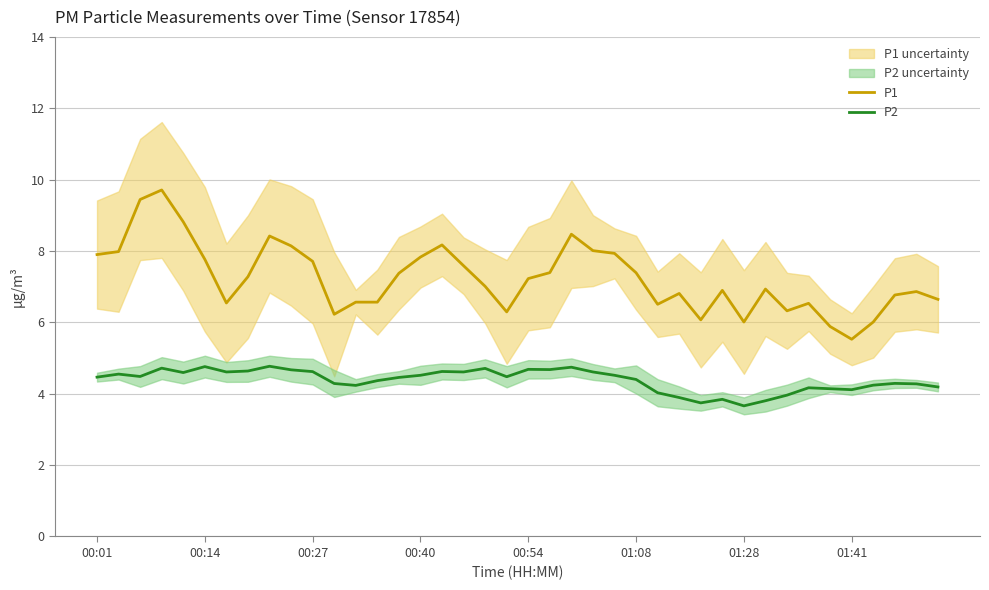

What is the lowest value of the P1 series?

5.5